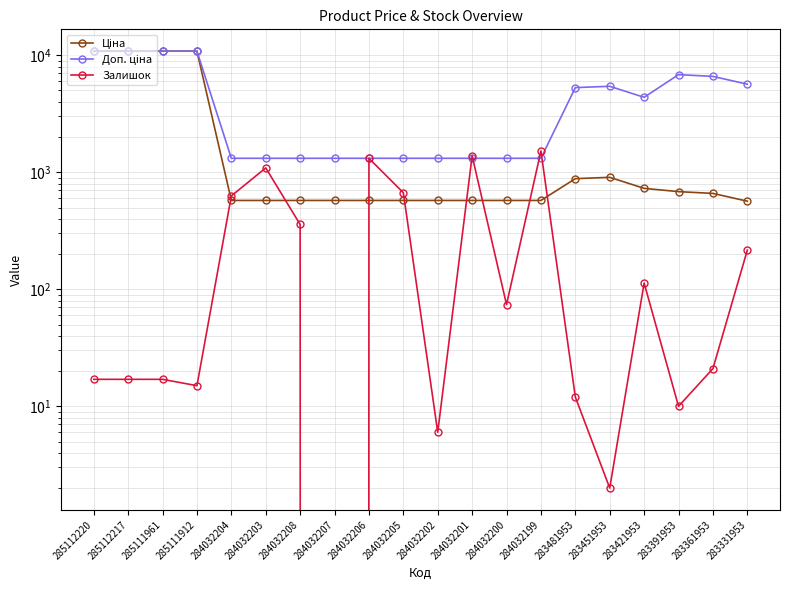

What is the value of the Доп. ціна point at the 9th from the left?

1316.7